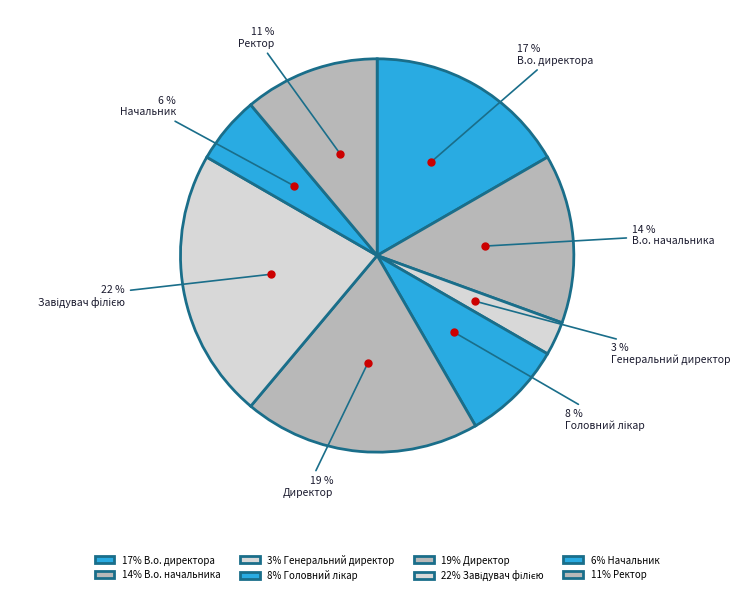

Count the number of slices in the pie.

8